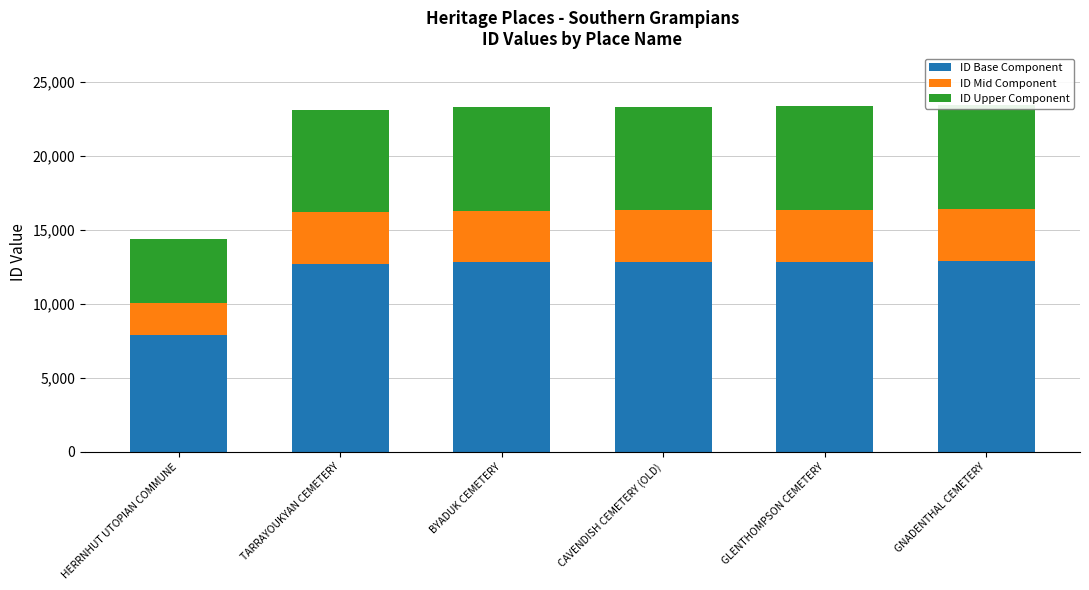

What is the difference between the maximum and minimum values in the ID Mid Component series?

1363